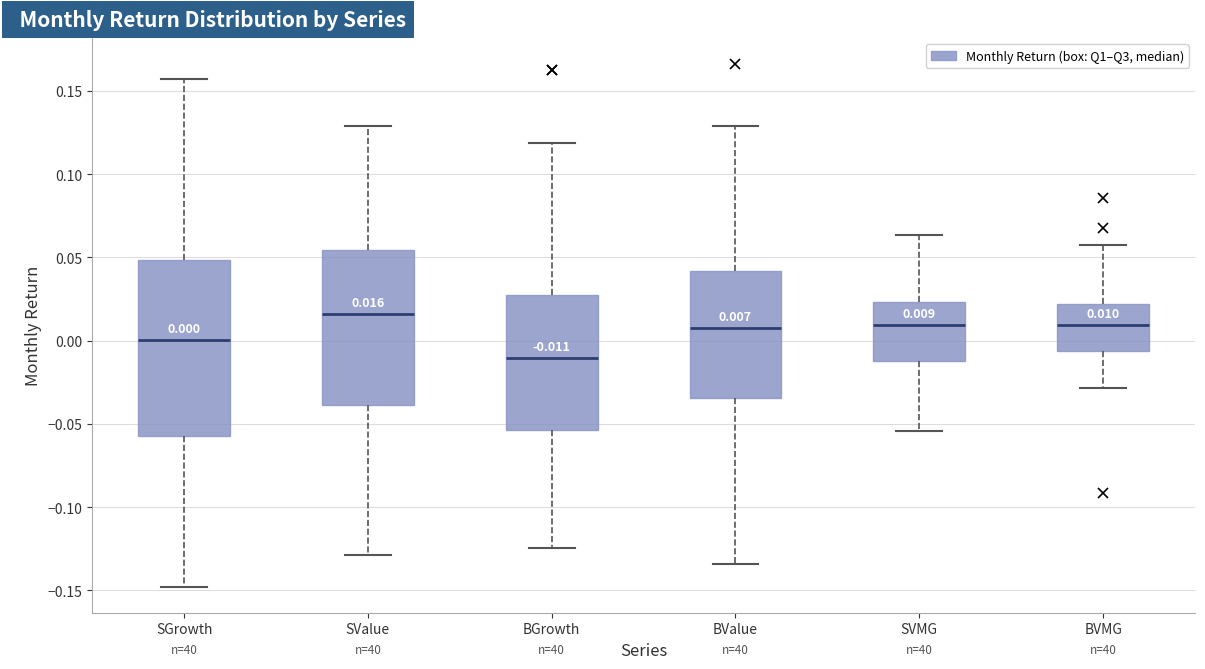

Which box's median line is the lowest?

BGrowth